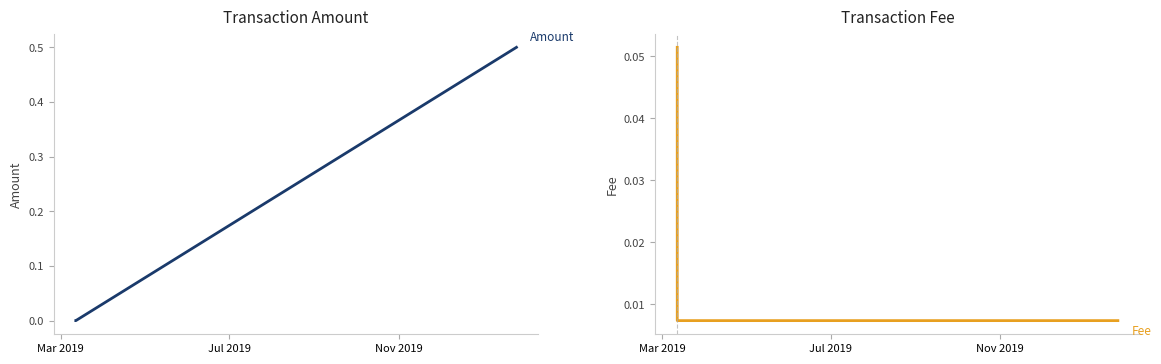

Which has a higher value, Nov 2019 or Jul 2019?

Nov 2019